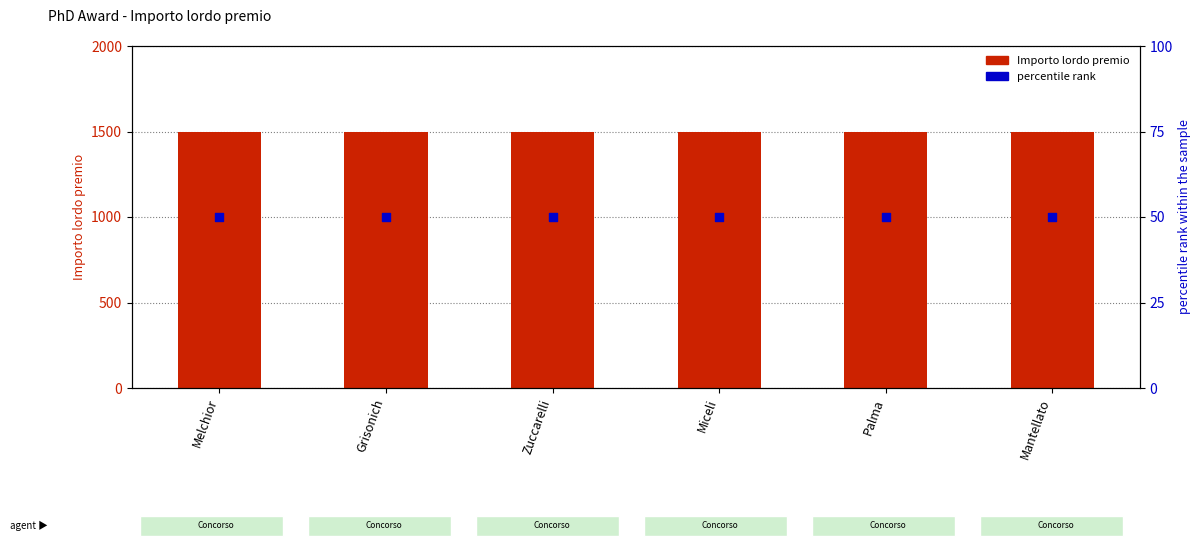

At which category is the sum across all series the highest?

Melchior